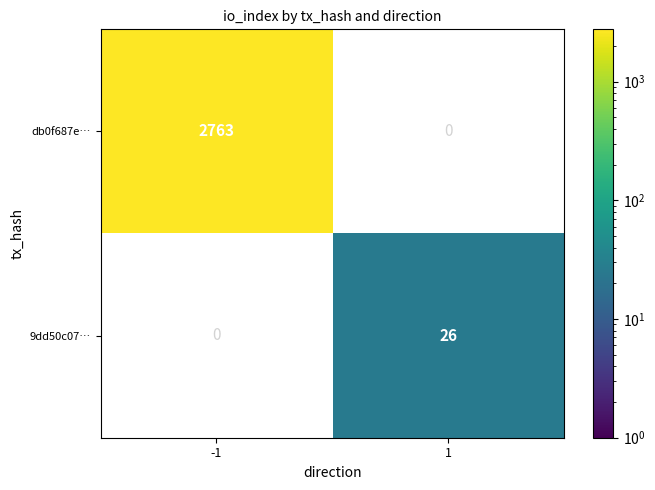

The db0f687e… series shows 1520 at -1. True or false?

False